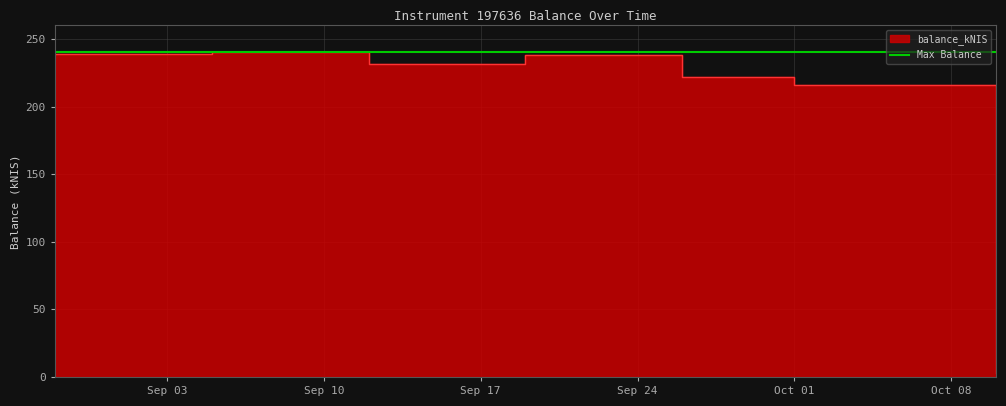

How many points are higher than both their immediate neighbors (excluding endpoints)?

2